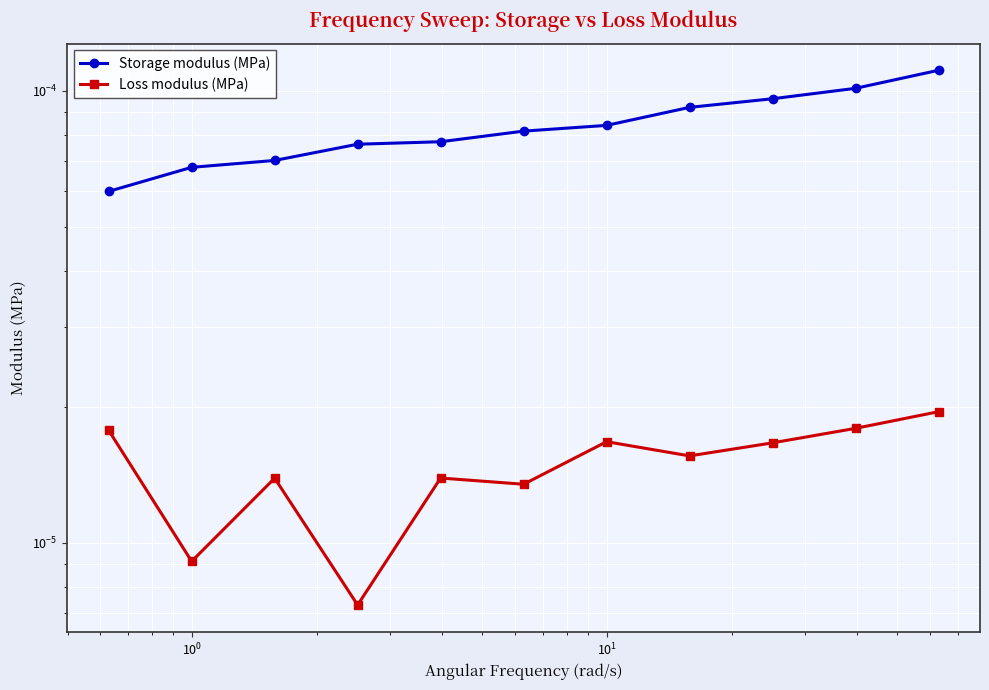

Rank the series by their maximum value, from highest to lowest.

Storage modulus (MPa), Loss modulus (MPa)